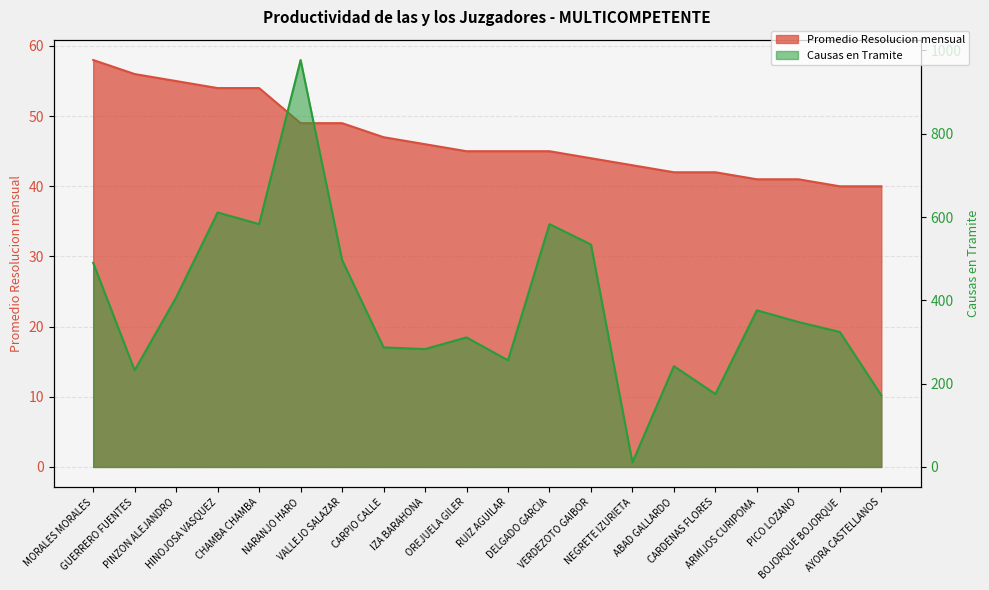

How many interior local peaks does the Causas en Tramite series have?

6